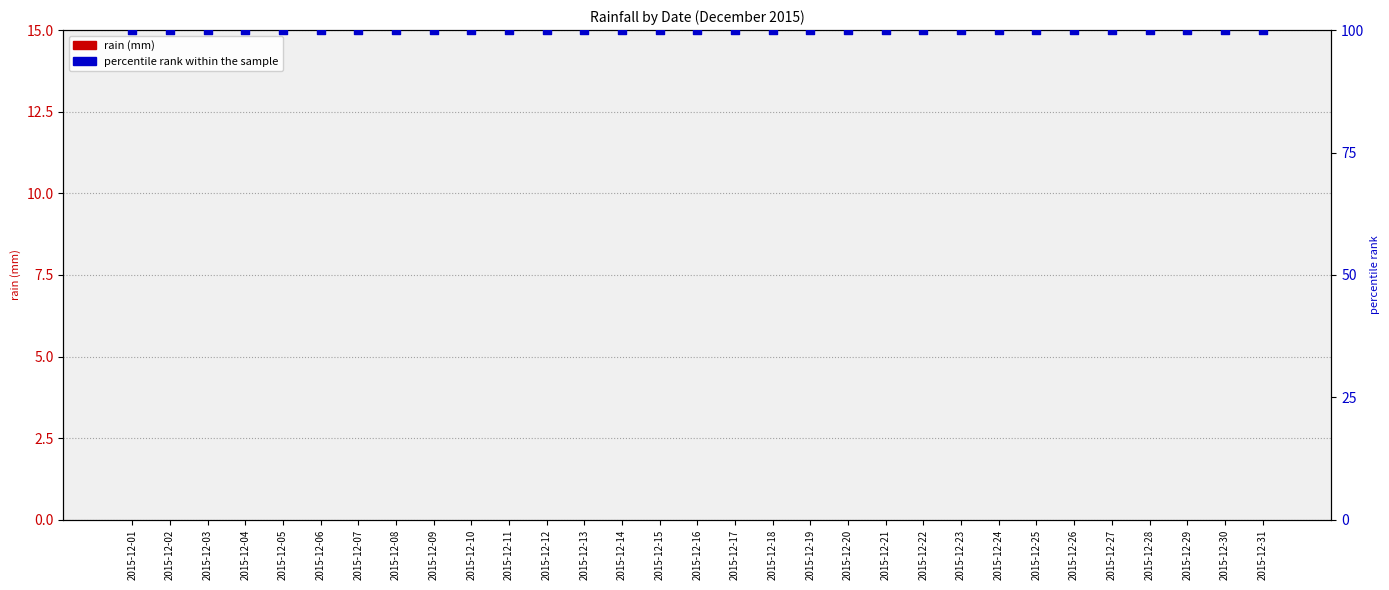

At how many categories does at least one series exceed 72?

31